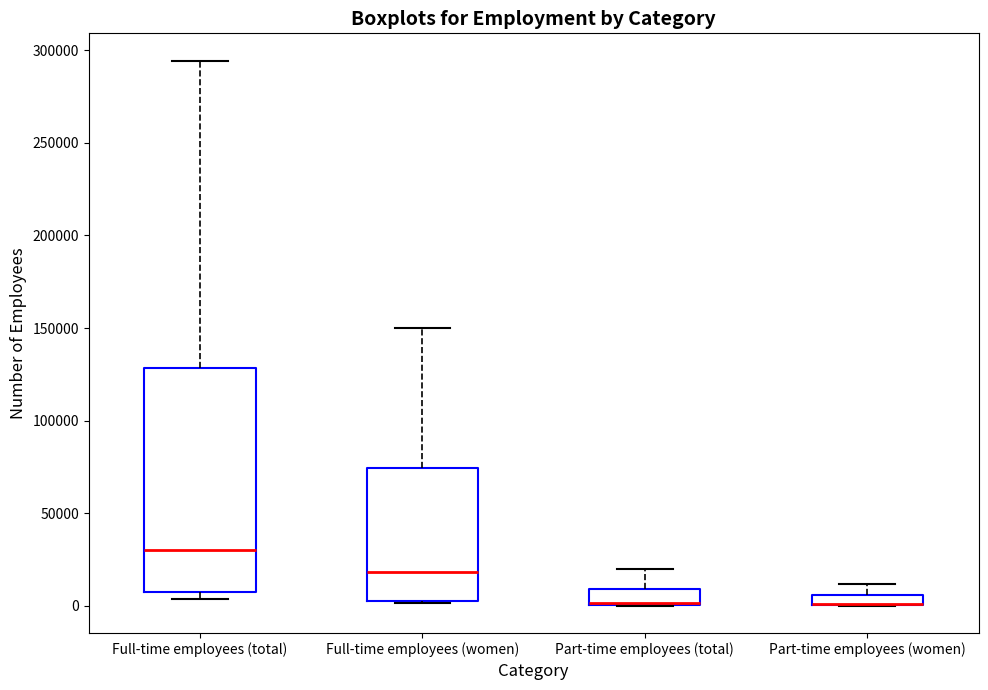

Which box is the tallest, from its lower edge to its upper edge?

Full-time employees (total)